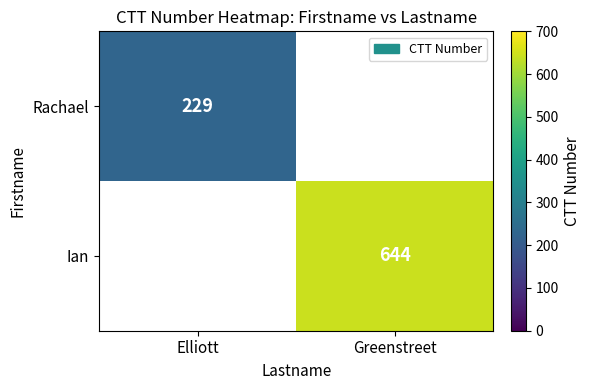

True or false: Ian has a value of 644 at Greenstreet.

True